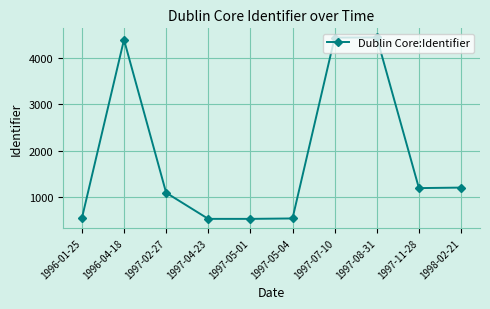

What is the label of the 10th point from the right?

1996-01-25